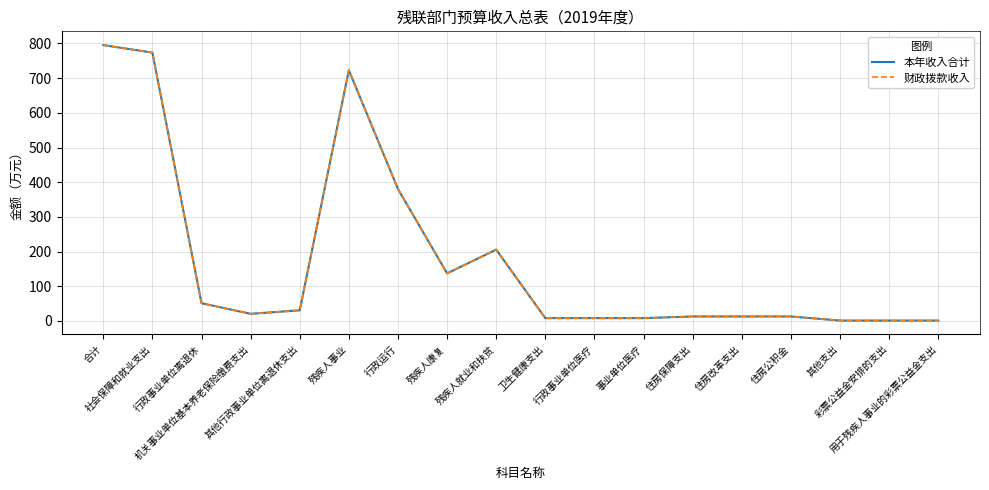

Is this an area chart (filled region under the line)?

No